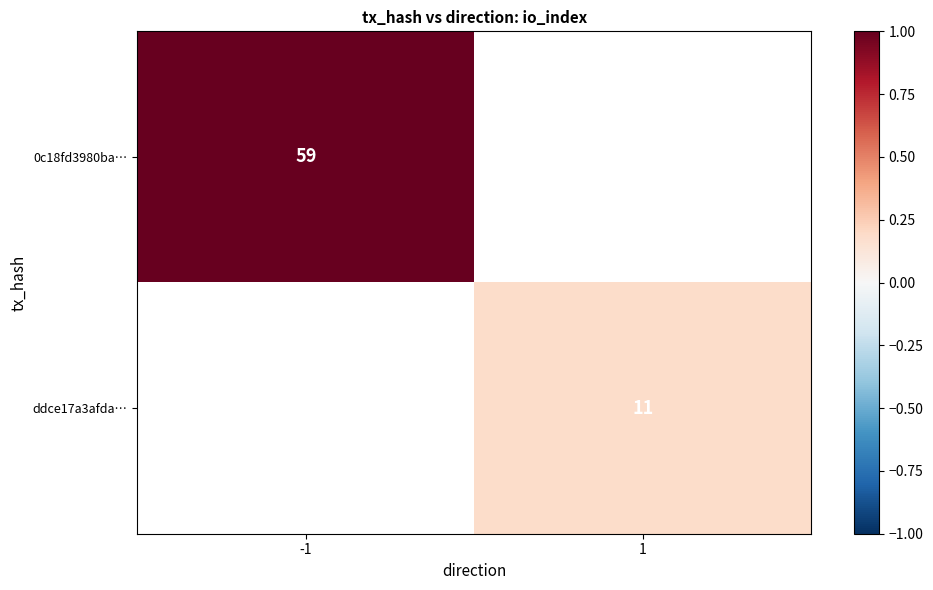

The value of 0c18fd3980ba… at -1 is 106. True or false?

False